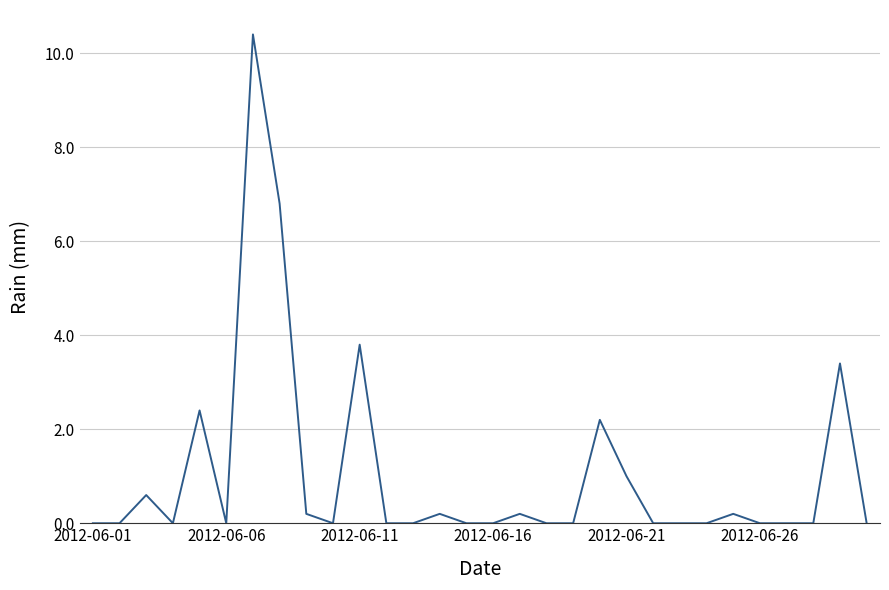

What is the difference between the maximum and minimum values?

10.4